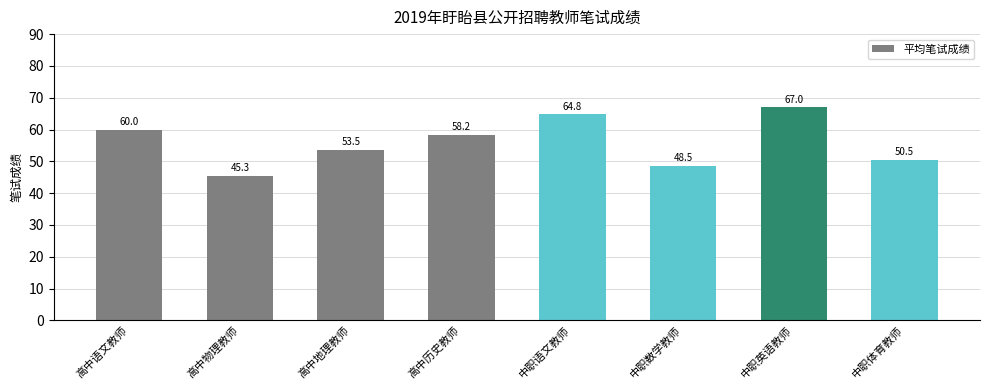

The value at 高中语文教师 is 60.0. True or false?

True